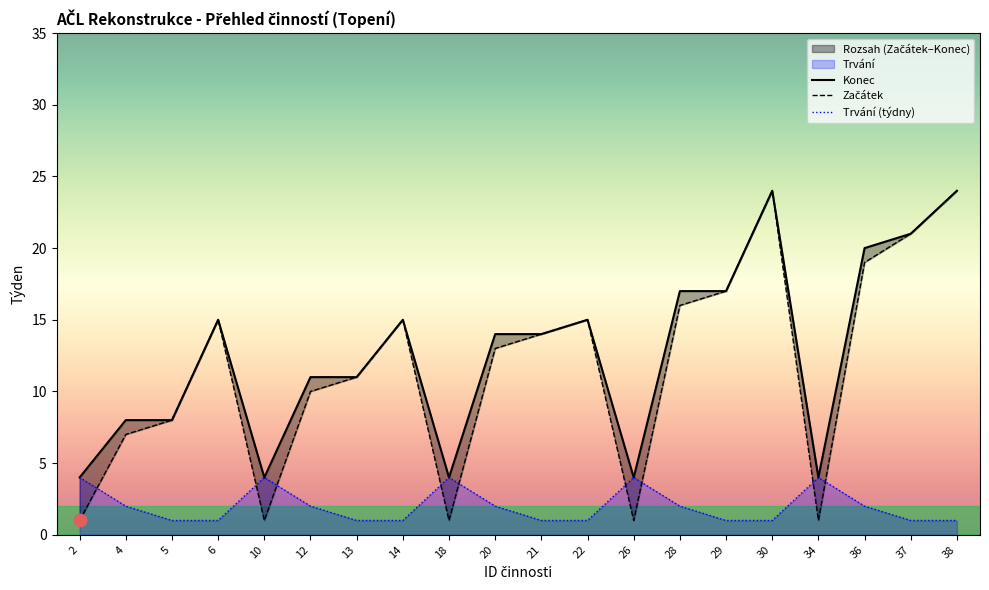

True or false: Trvání (týdny) has a value of 2 at 12.

True